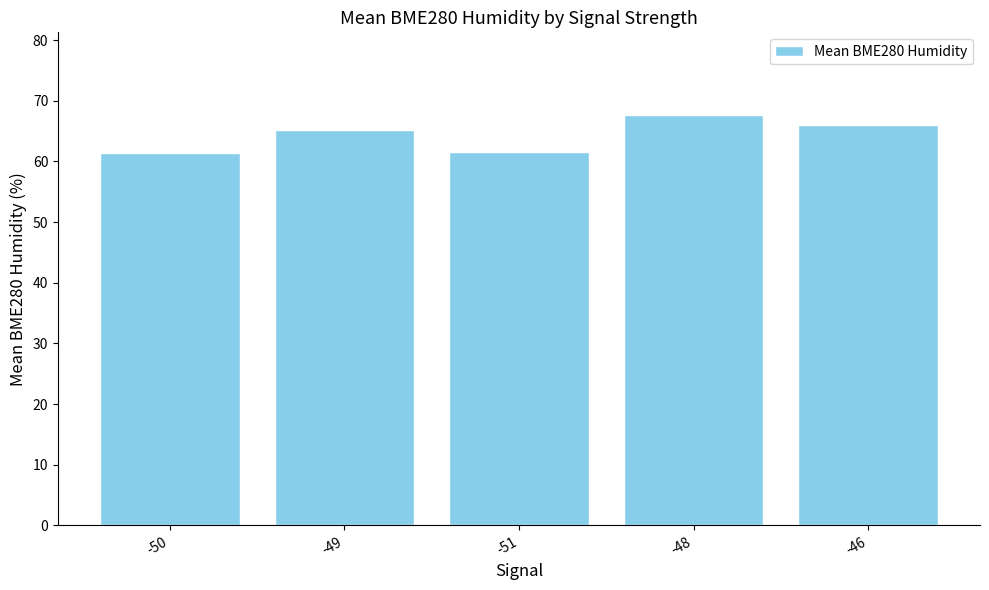

Which has a higher value, -48 or -50?

-48